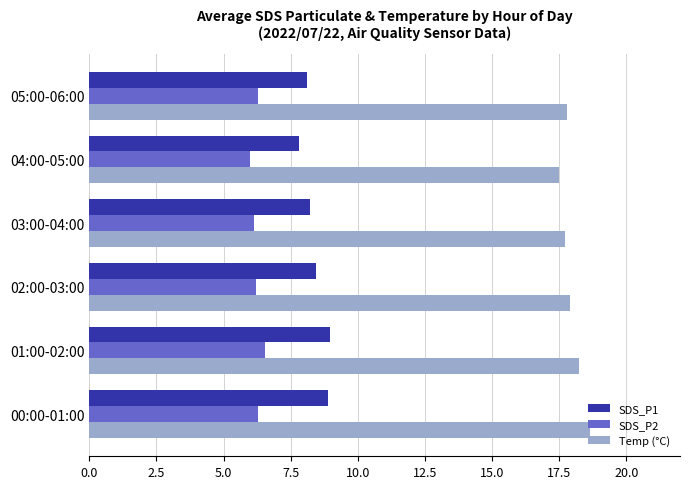

What is the spread (max minus min) of values at 05:00-06:00?

11.5